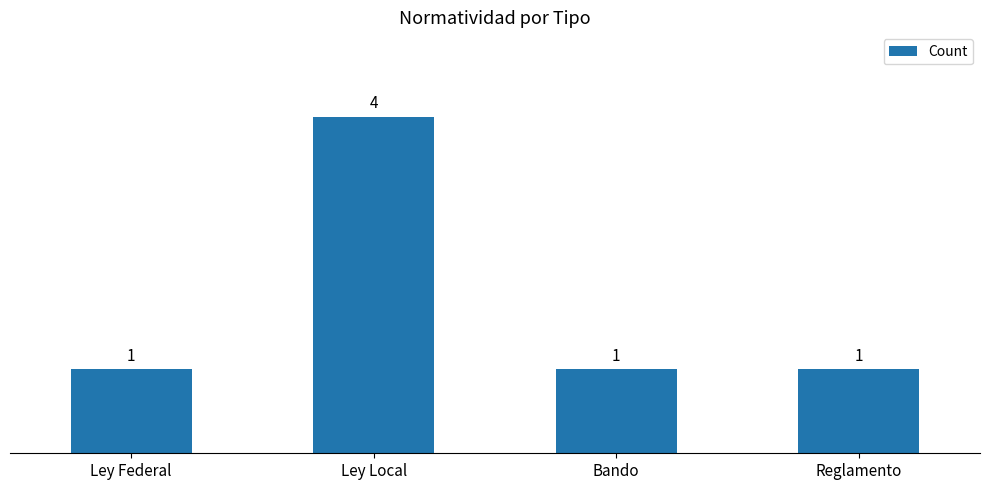

Which category has the highest value across all series?

Ley Local